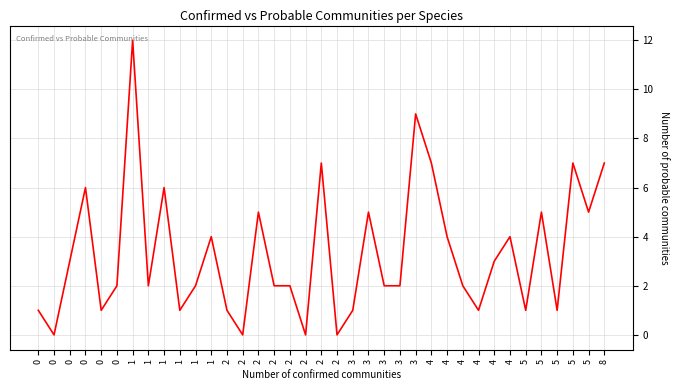

List the labels in order of value, smallest first.

0, 2, 2, 2, 0, 0, 1, 2, 3, 4, 5, 5, 0, 1, 1, 2, 2, 3, 3, 4, 0, 4, 1, 4, 4, 2, 3, 5, 5, 0, 1, 2, 4, 5, 8, 3, 1